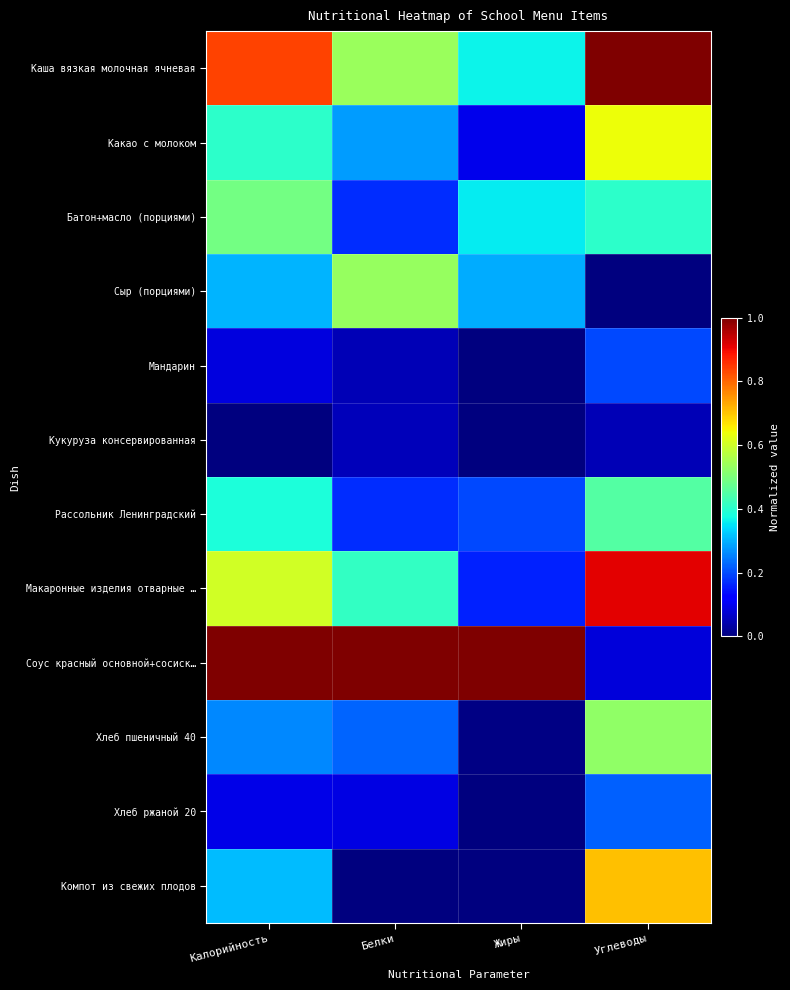

What is the total value across all series at Углеводы?

5.2